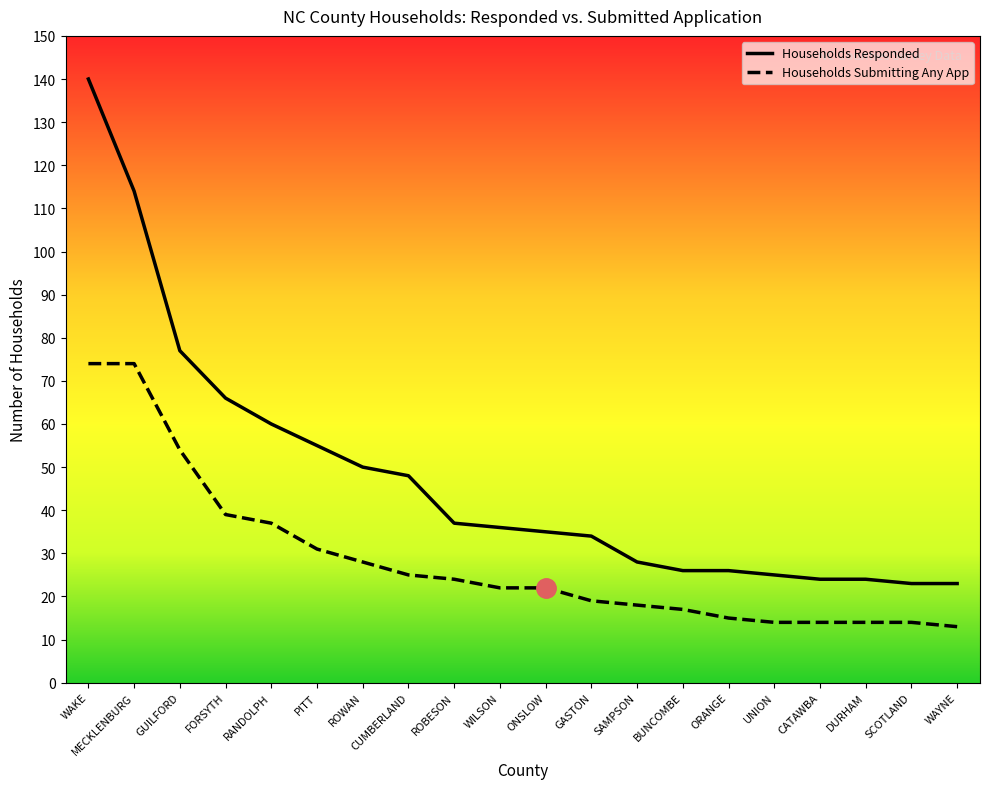

What are all the series names shown in the legend?

Households Responded, Households Submitting Any App